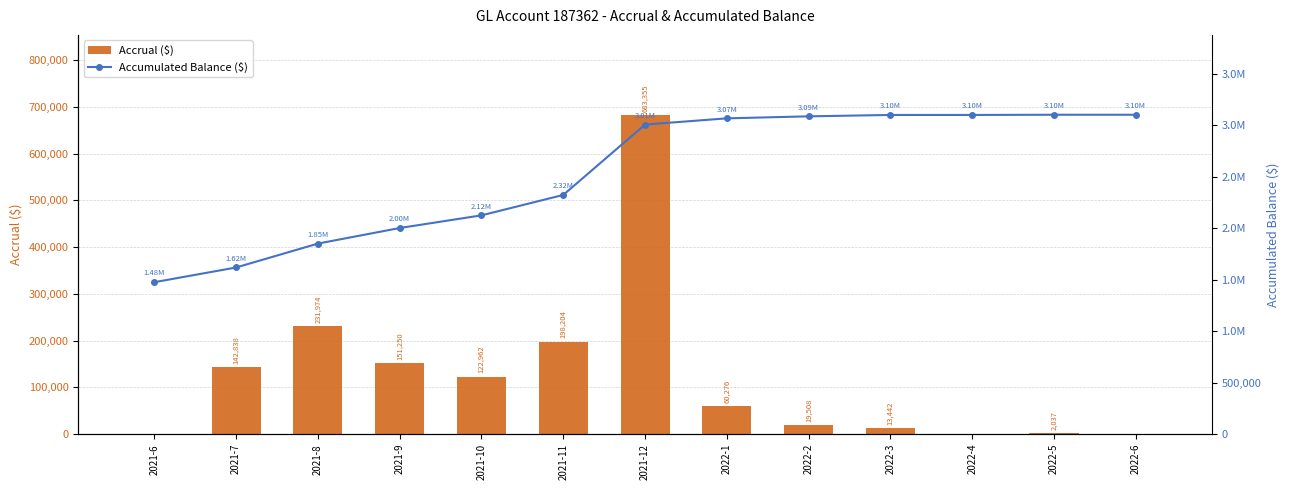

Which category has the highest value across all series?

2022-5